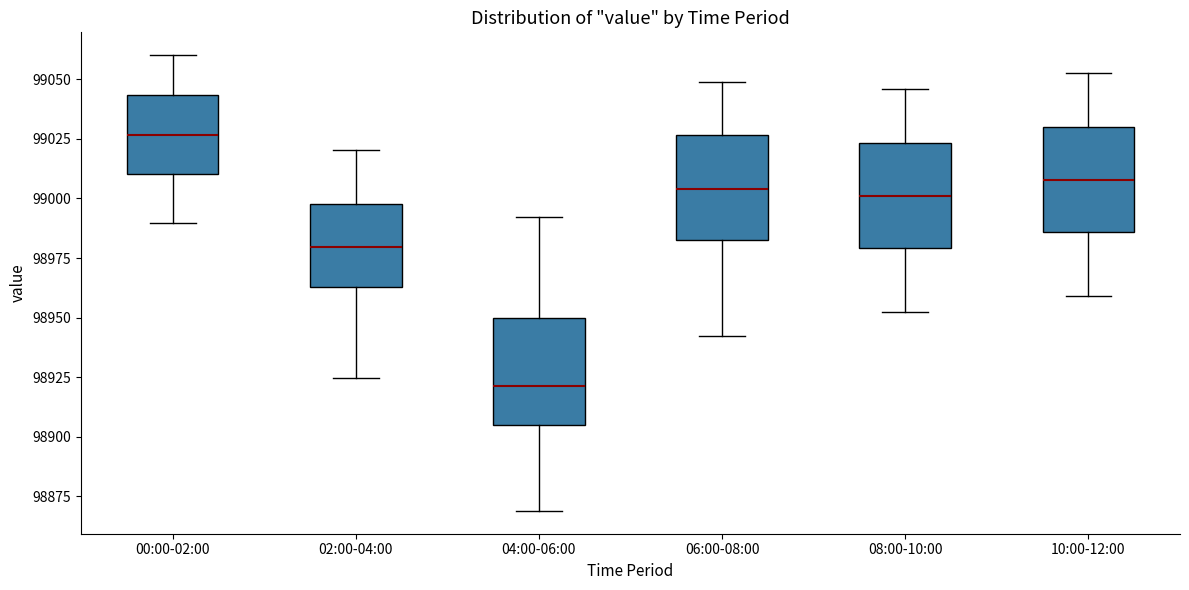

Reading left to right, read every box against the y-axis: the position of its median line, the range the box covers, and the ends of its whiskers. The values are not printed on the chart, so give them approximately, as read against the axis.

00:00-02:00: median 99025, box 99010 to 99045, whiskers 98990 to 99060
02:00-04:00: median 98980, box 98965 to 99000, whiskers 98925 to 99020
04:00-06:00: median 98920, box 98905 to 98950, whiskers 98870 to 98990
06:00-08:00: median 99005, box 98980 to 99025, whiskers 98940 to 99050
08:00-10:00: median 99000, box 98980 to 99025, whiskers 98950 to 99045
10:00-12:00: median 99010, box 98985 to 99030, whiskers 98960 to 99055